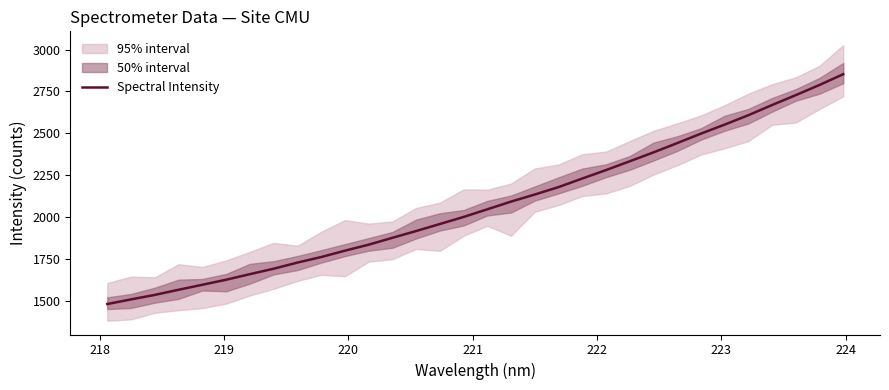

What is the highest value of the Spectral Intensity series?

2852.9